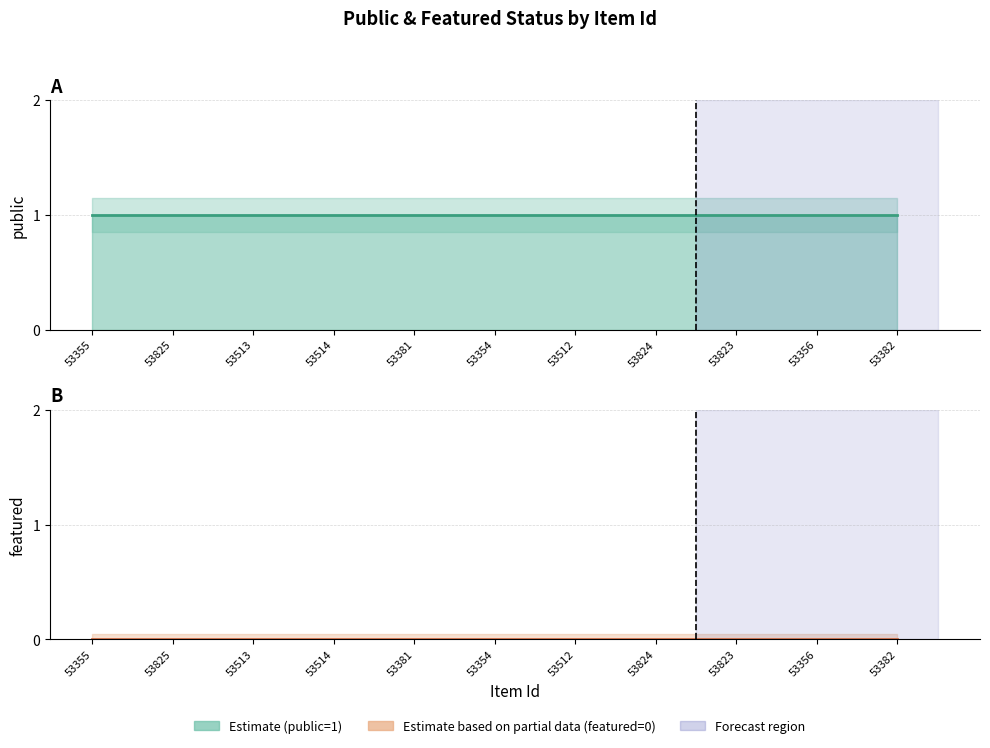

At how many categories does at least one series exceed 0?

11